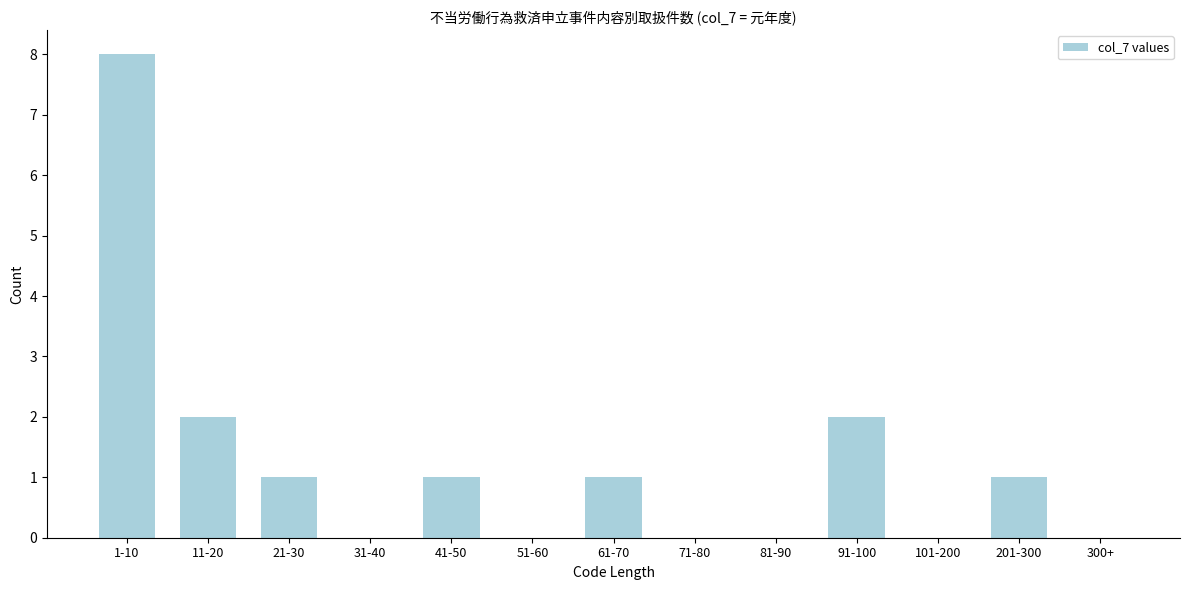

Reading left to right, what are all the values shown in this chart?

1-10=8	11-20=2	21-30=1	31-40=0	41-50=1	51-60=0	61-70=1	71-80=0	81-90=0	91-100=2	101-200=0	201-300=1	300+=0